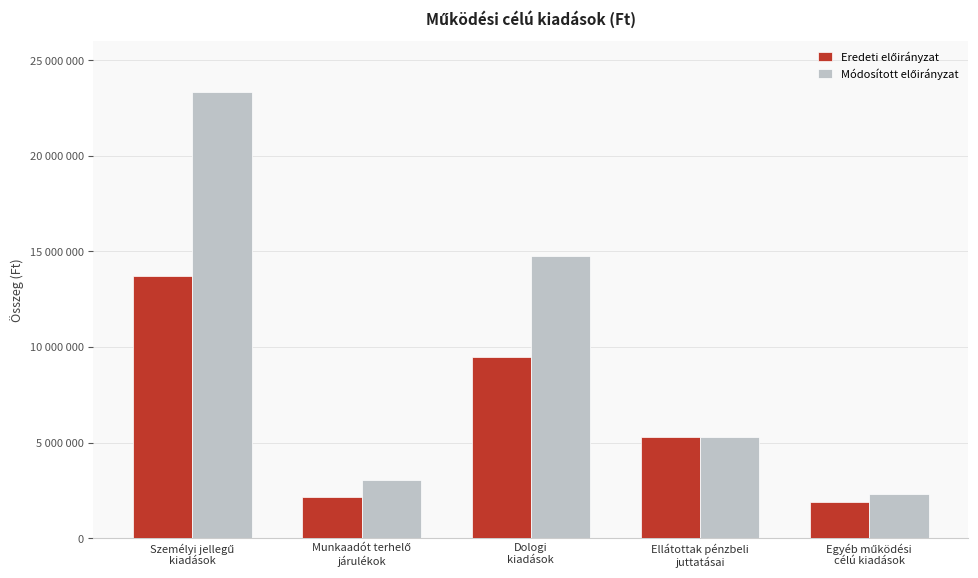

Reading left to right, extract all data points from this chart.

Eredeti előirányzat: 13696848	2151258	9497853	5309000	1912302
Módosított előirányzat: 23353557	3049415	14772410	5309000	2339547